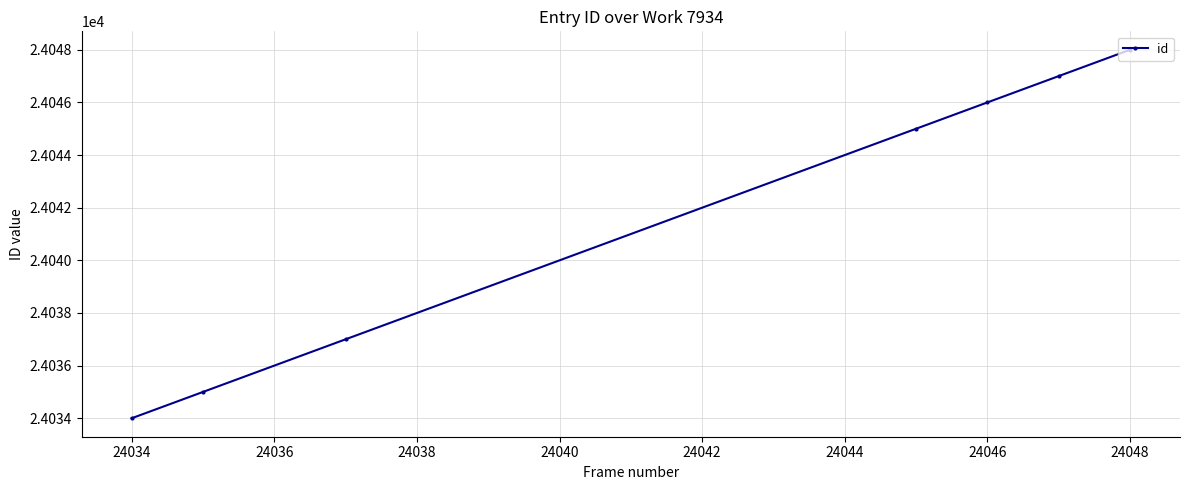

What is the value of the 5th point from the left?

24046